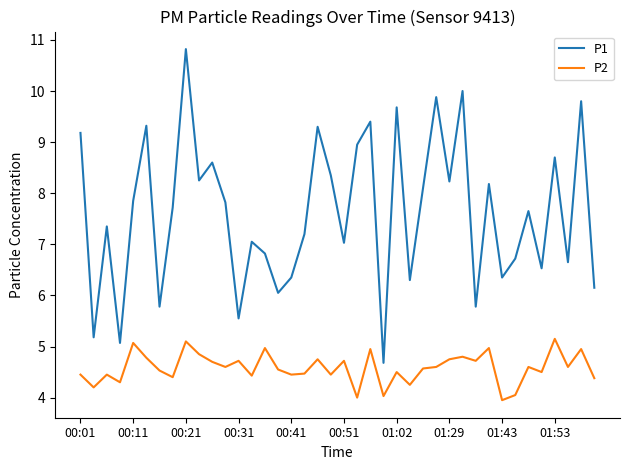

How many lines are shown in the chart?

2